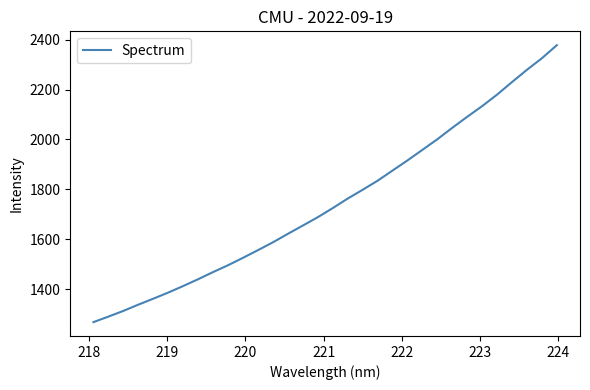

What is the smallest value displayed?

1268.5